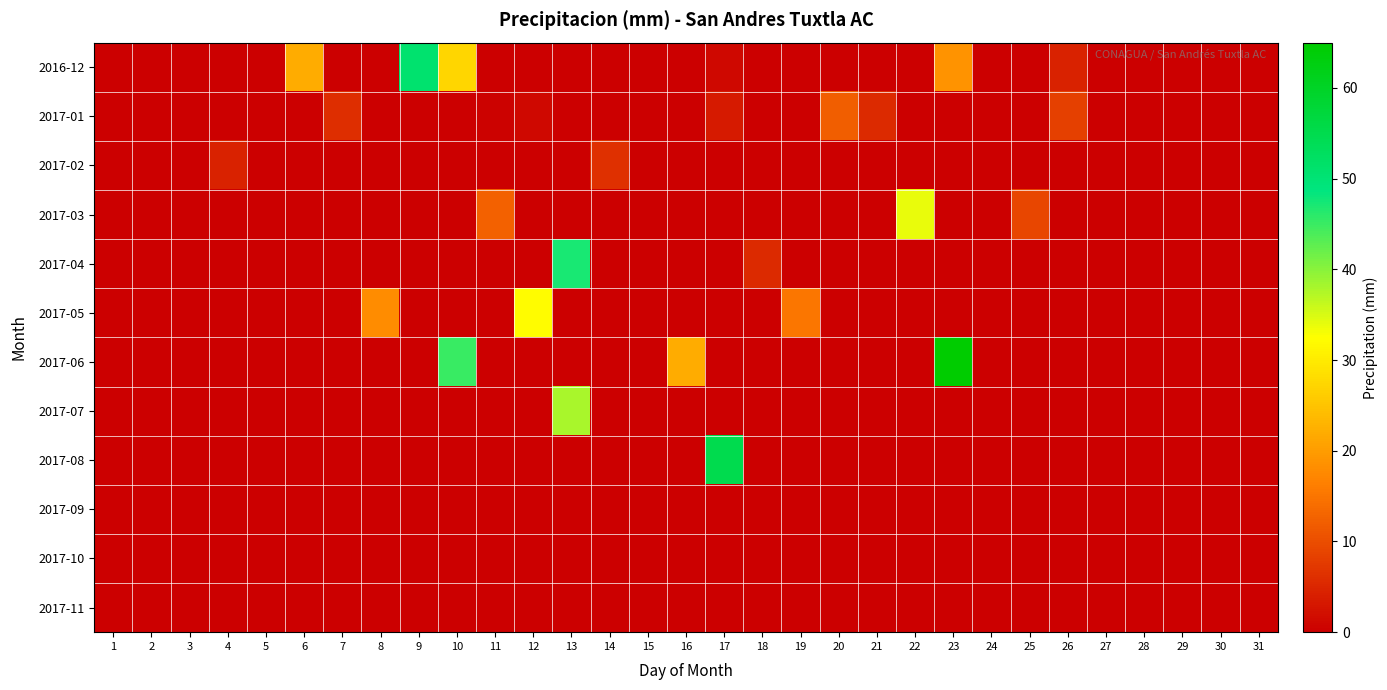

At which category does the chart reach its peak across all series?

23